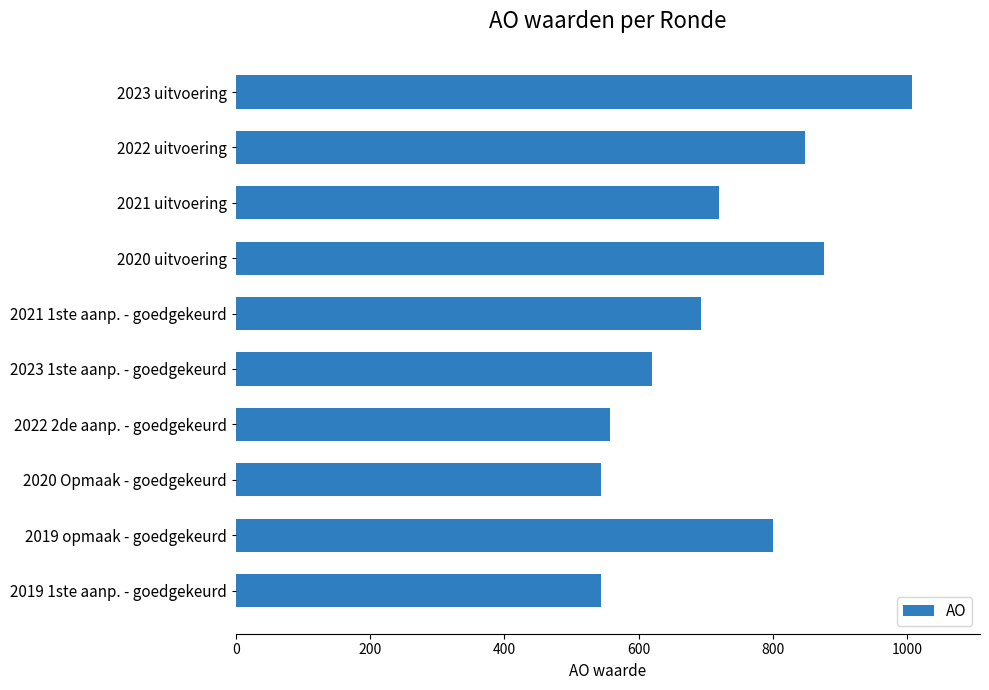

What is the sum of the values at 2021 1ste aanp. - goedgekeurd and 2023 uitvoering?

1701